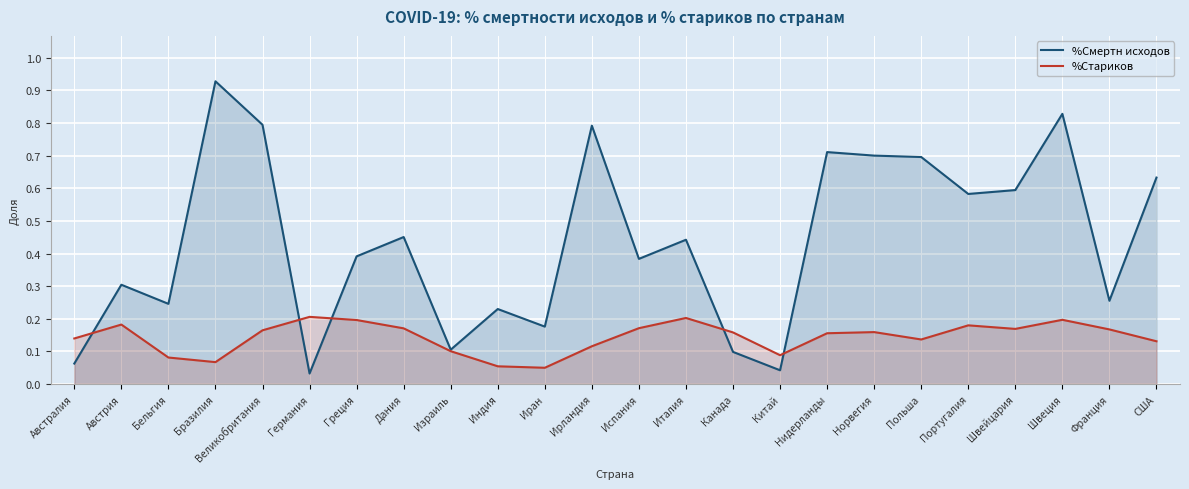

Count the %Стариков values in the range 0 to 1.

24